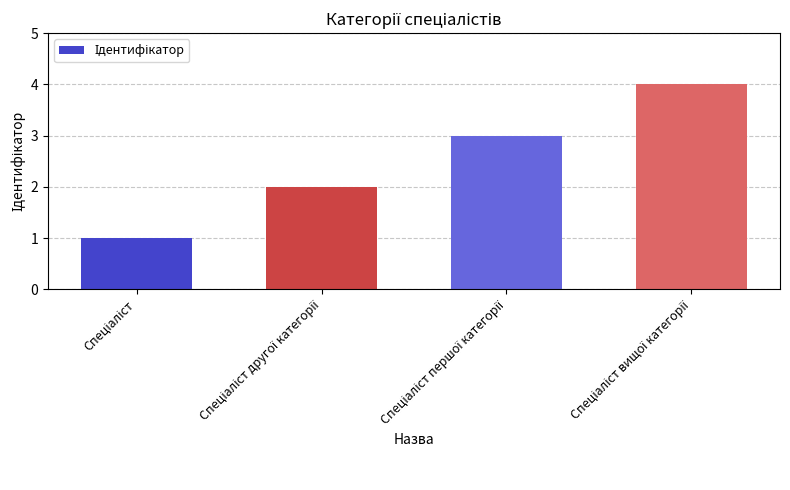

What is the greatest value displayed?

4